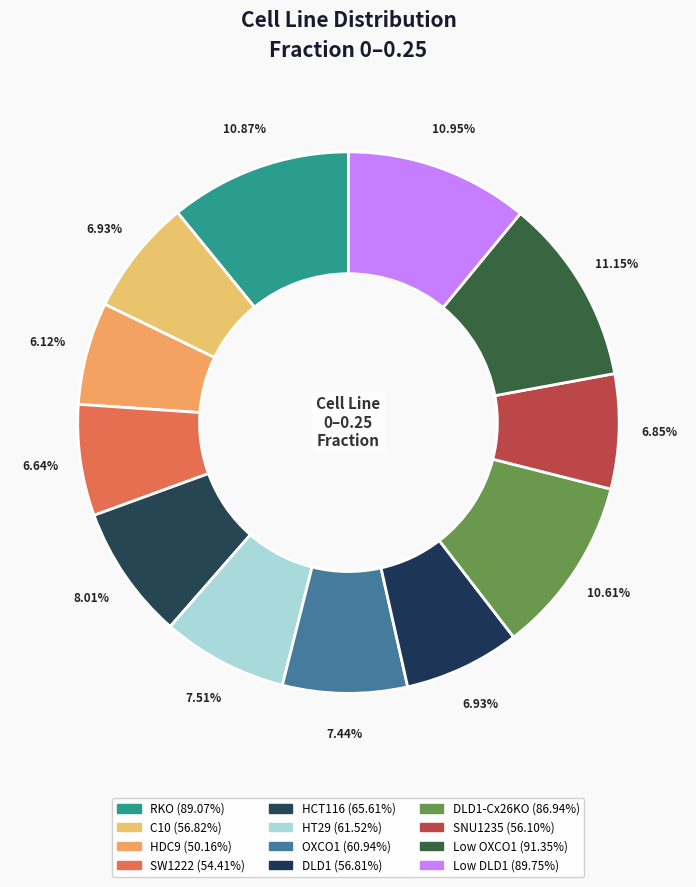

Is there a majority slice in this chart?

No